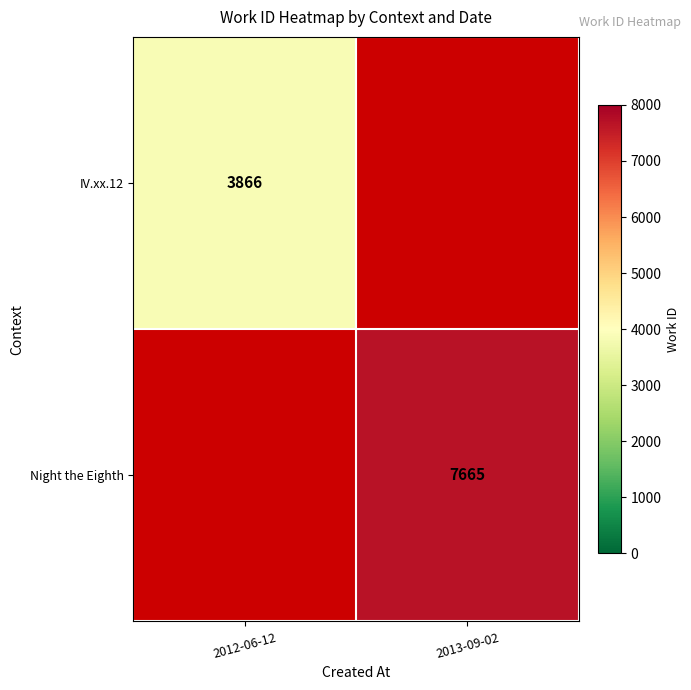

How many categories are shown in the chart?

2